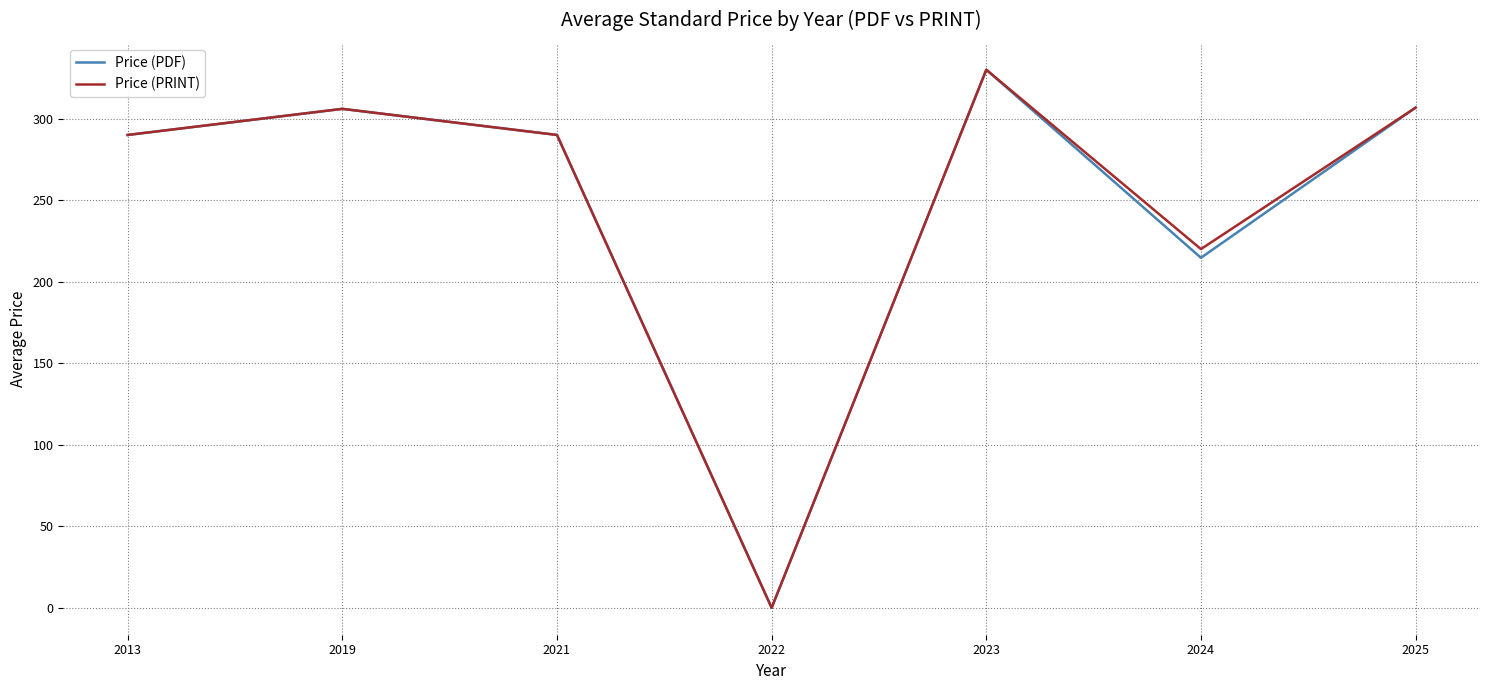

Which category has the lowest value in the Price (PRINT) series?

2022